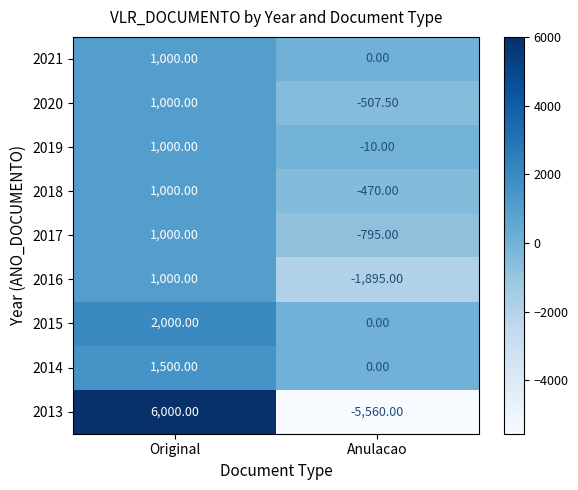

At how many categories does at least one series exceed 4223?

1